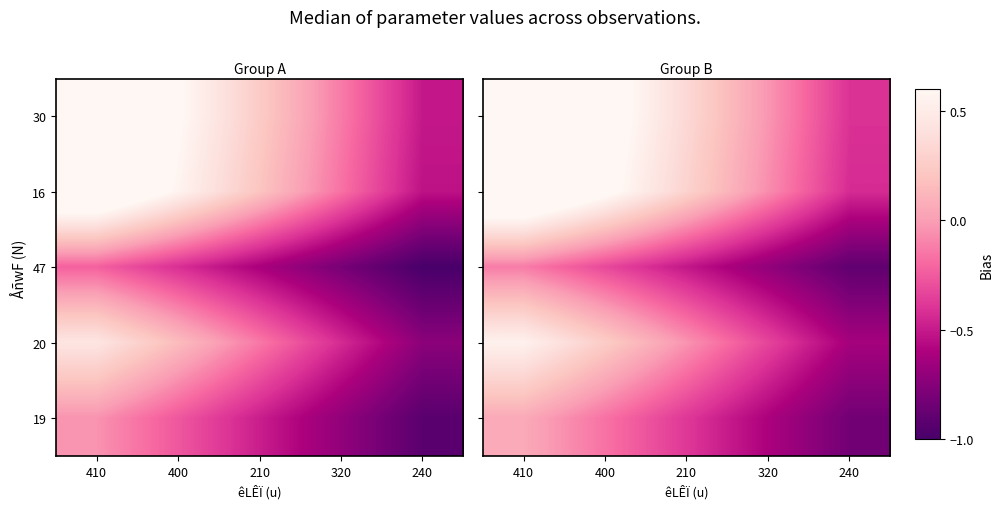

The value of 20 at 320 is -0.1. True or false?

False